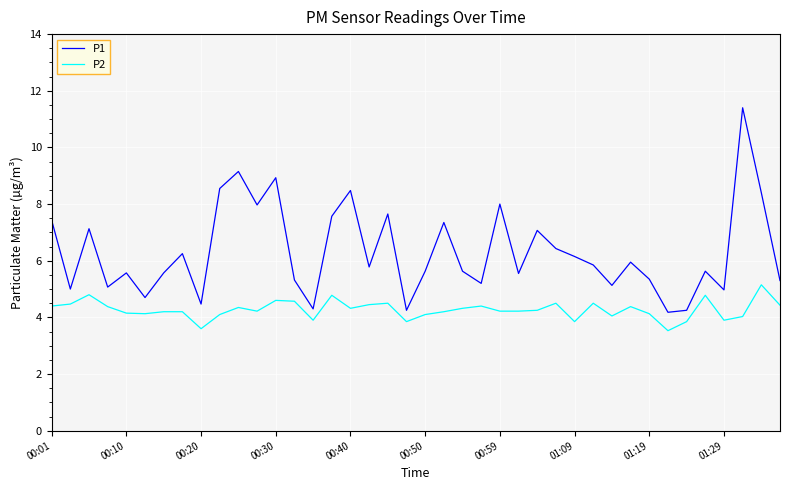

Which series has the largest range (max minus min)?

P1